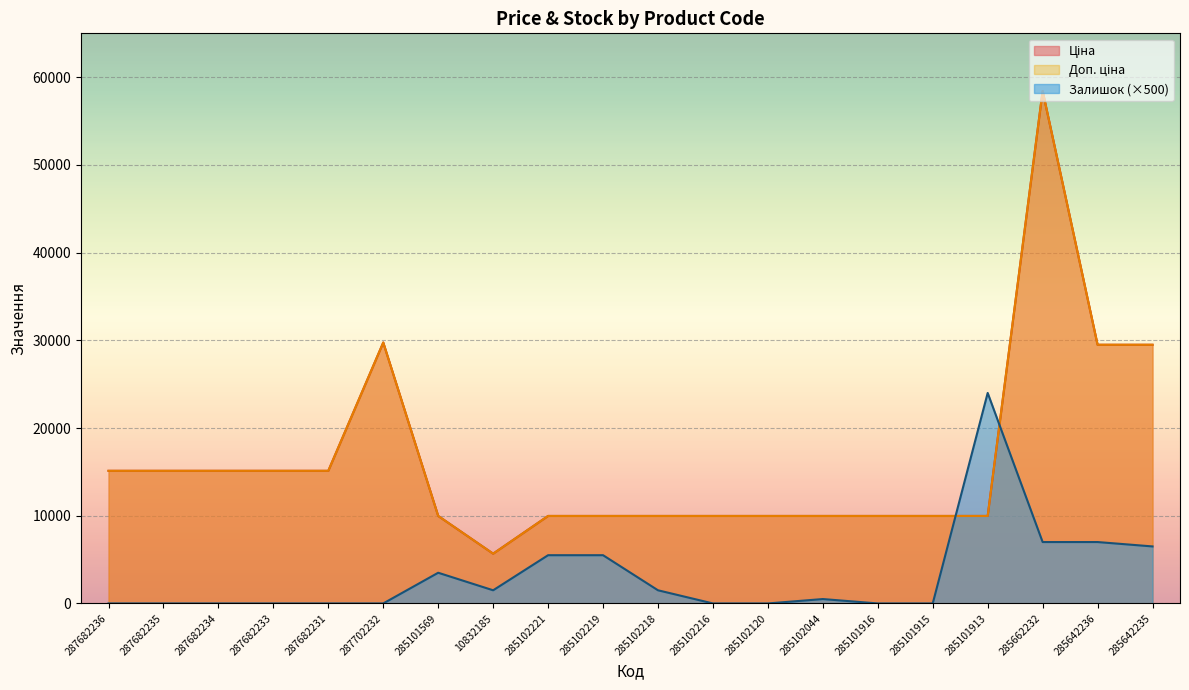

True or false: Доп. ціна and Ціна intersect in this chart.

False